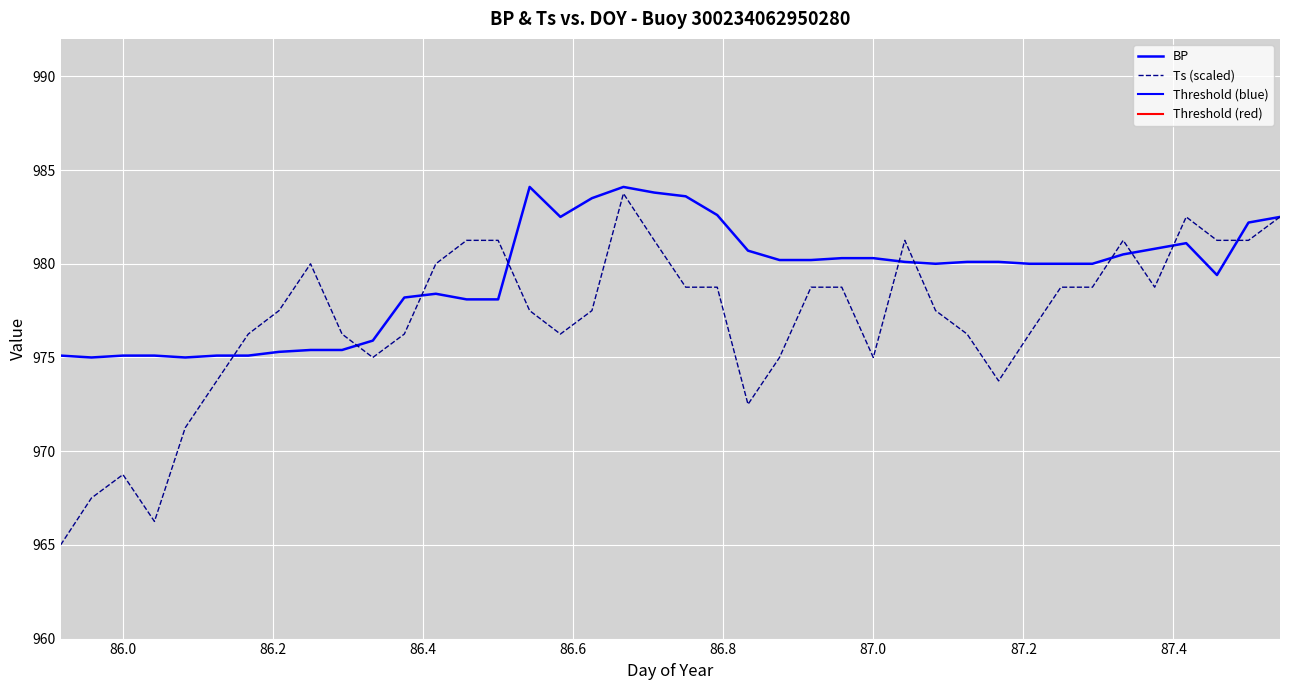

Which series has the largest total across all categories?

BP